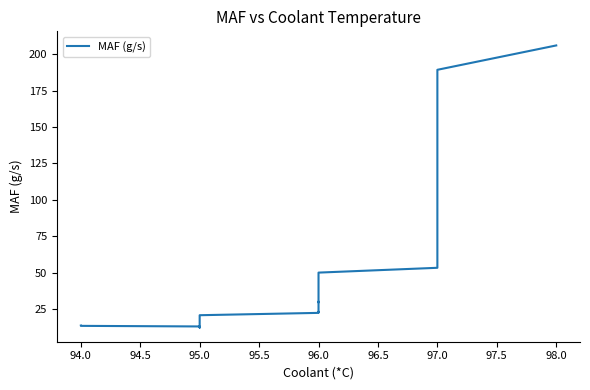

What is the difference between the maximum and minimum values?

193.4